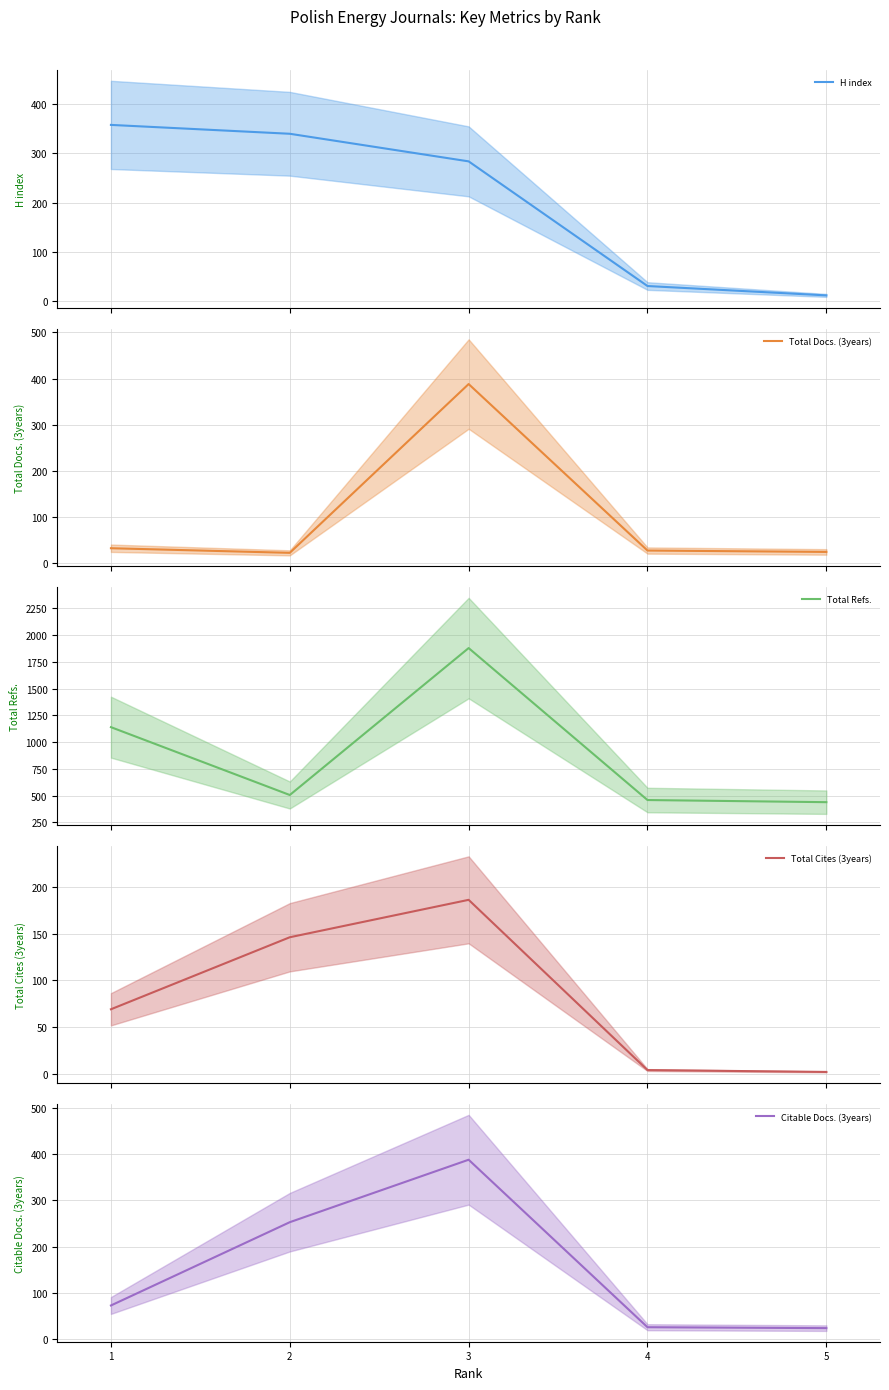

At which category is the sum across all series the highest?

3